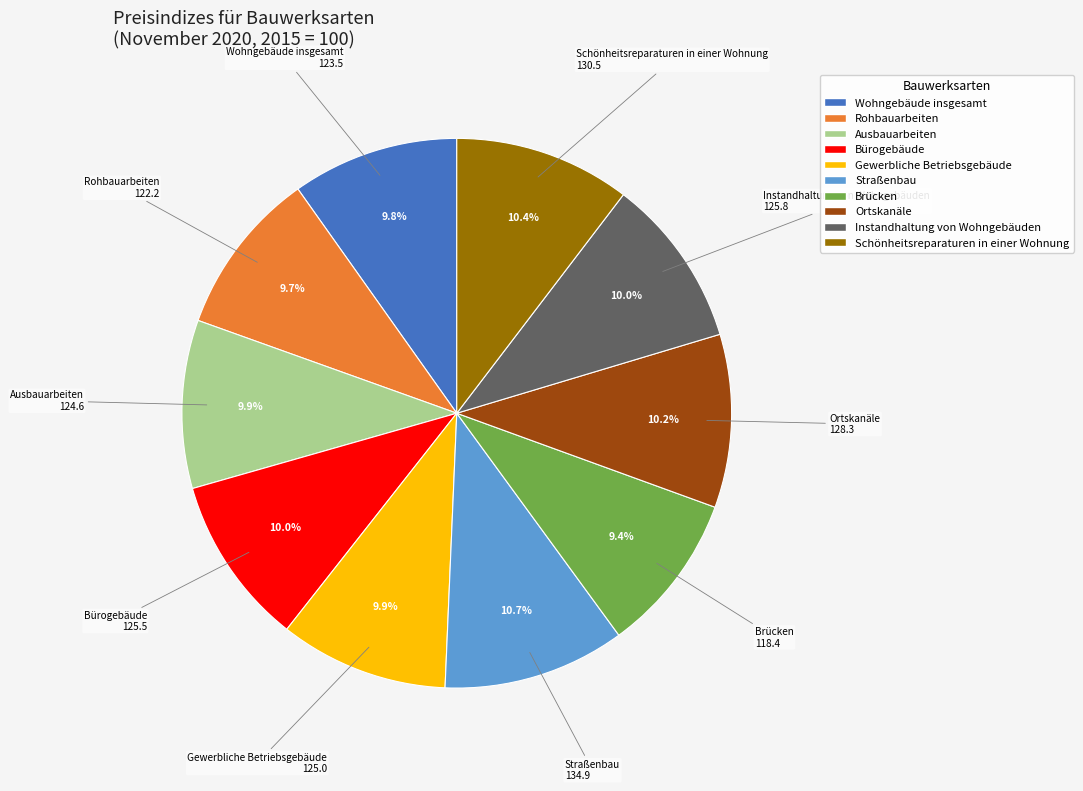

Approximately how many times larger is the value at Ortskanäle compared to Instandhaltung von Wohngebäuden?

1.0